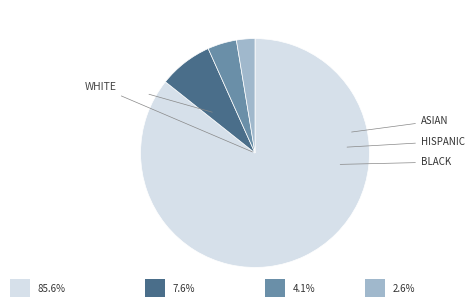

Is there a majority slice in this chart?

Yes